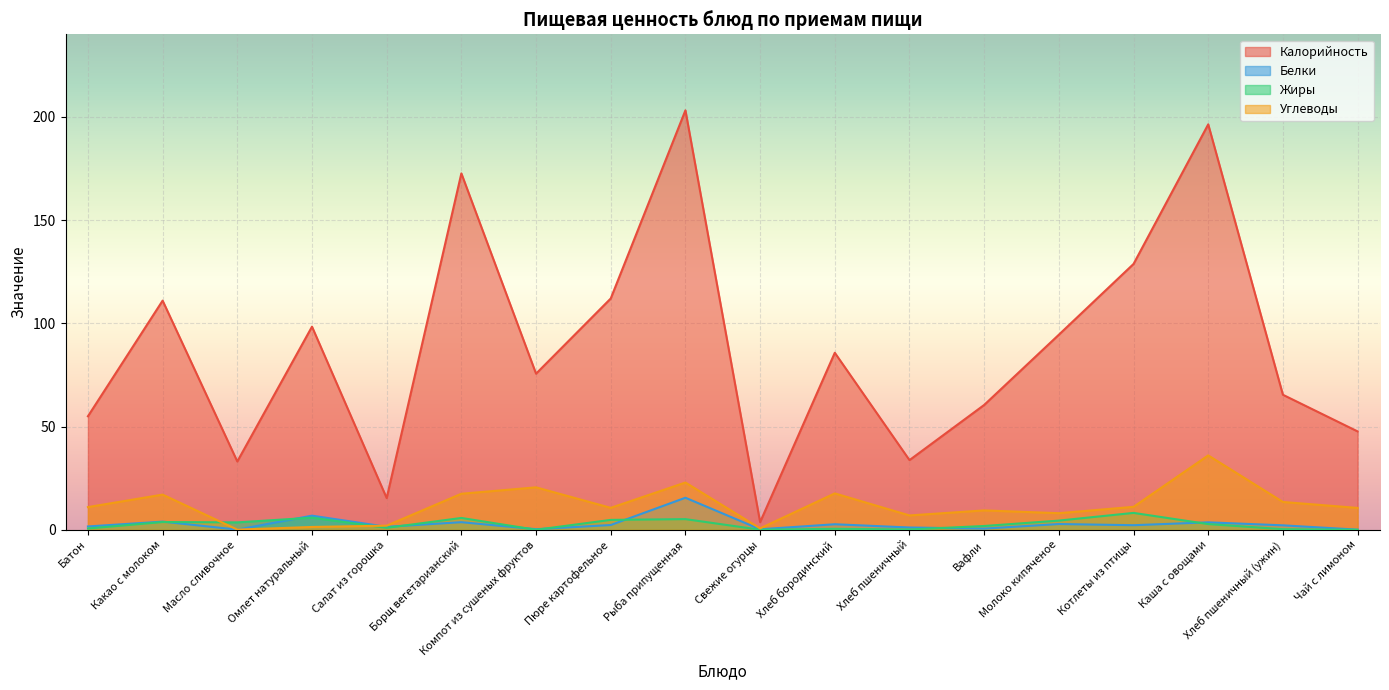

At which category is the sum across all series the highest?

Рыба припущенная